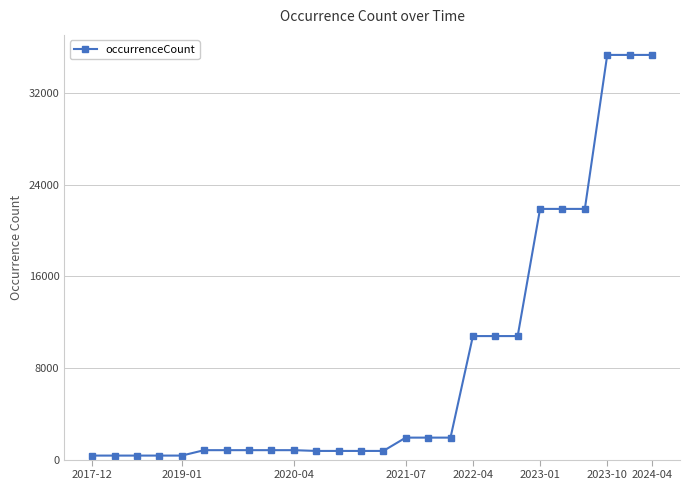

What is the sum of all values?

218578